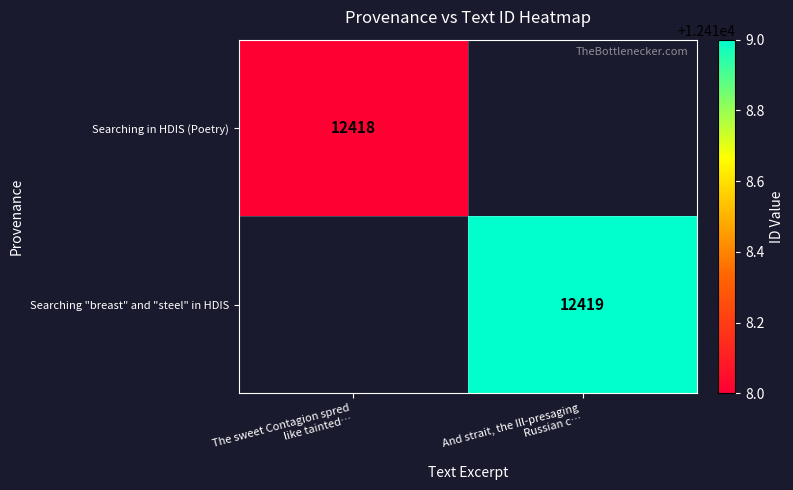

At which label is Searching in HDIS (Poetry) closest to 12418?

The sweet Contagion spred like tainted…